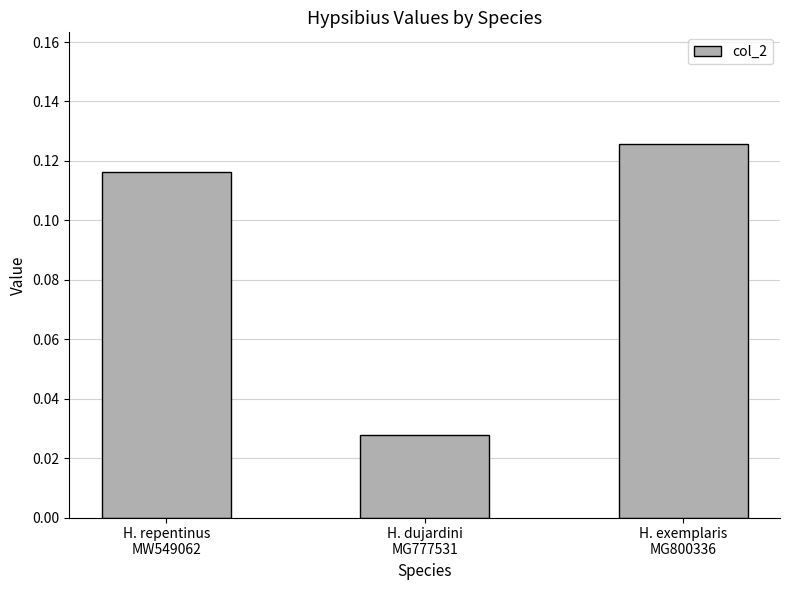

What is the label of the 3rd bar from the left?

H. exemplaris
MG800336